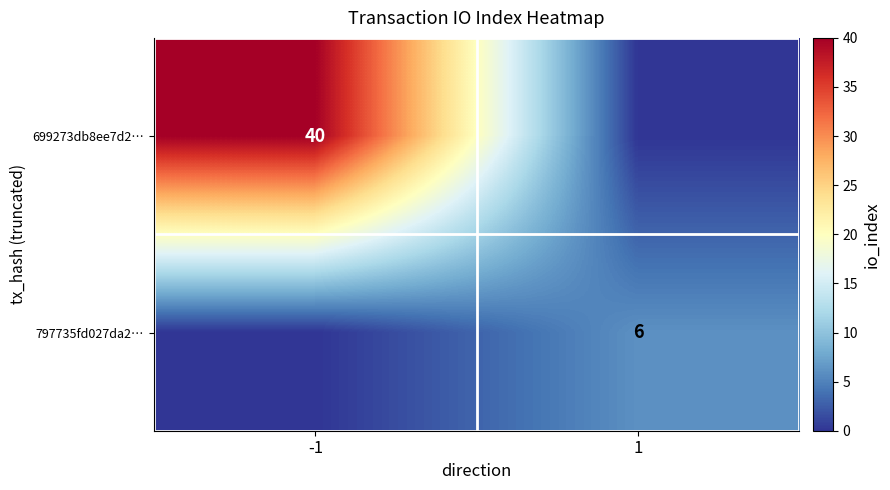

The 797735fd027da2… series shows 4 at 1. True or false?

False